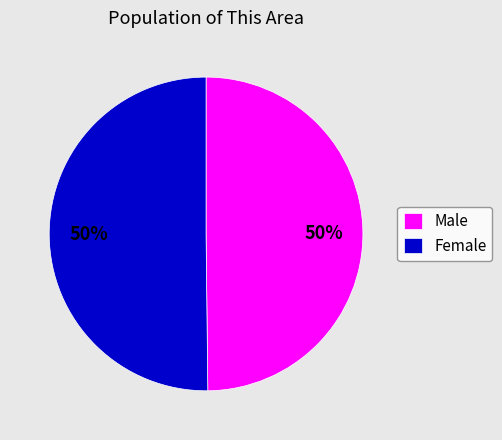

To the nearest percent, what portion does Female represent?

50%